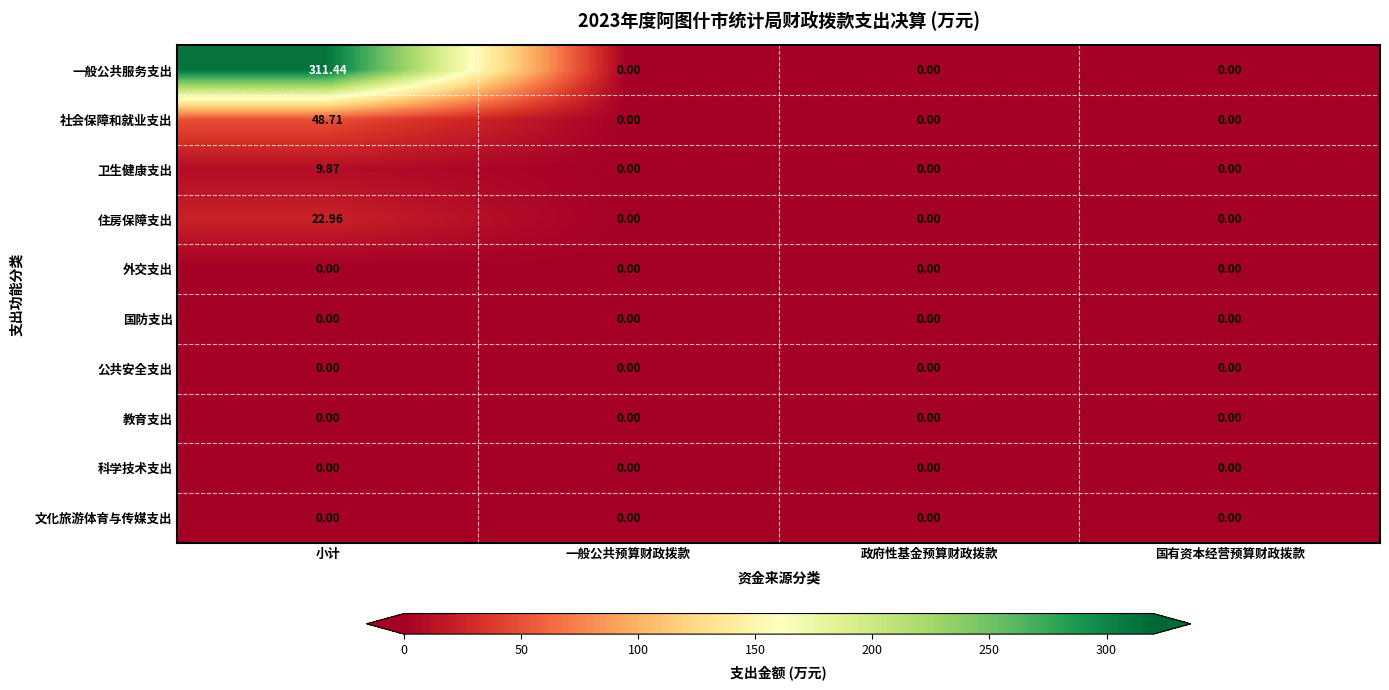

Which series has the largest total across all categories?

一般公共服务支出